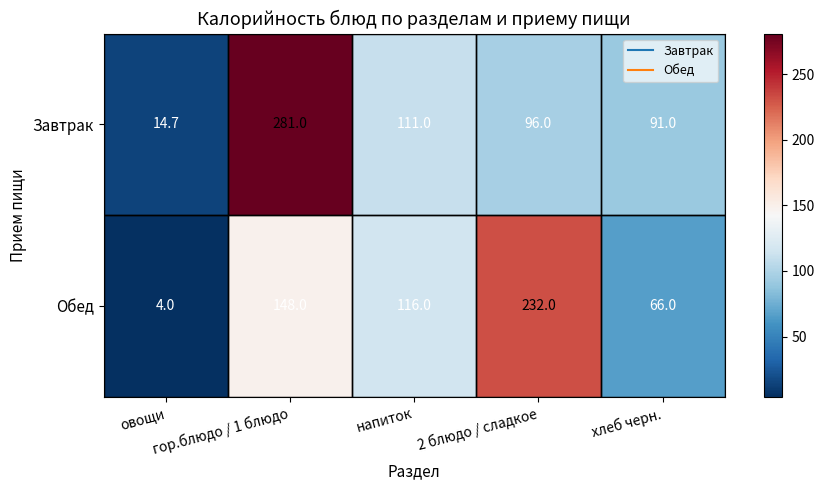

What is the smallest value displayed?

4.0